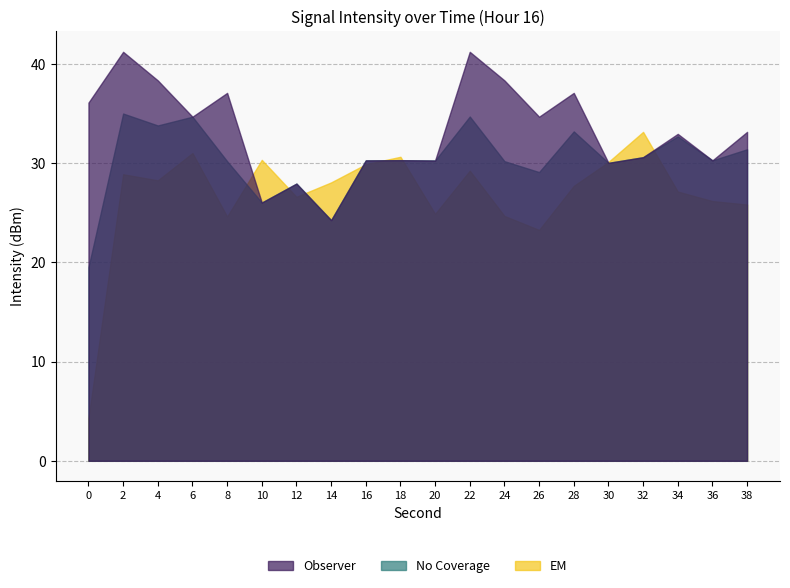

Is the value of Observer at 38 greater than the value of EM at 4?

No